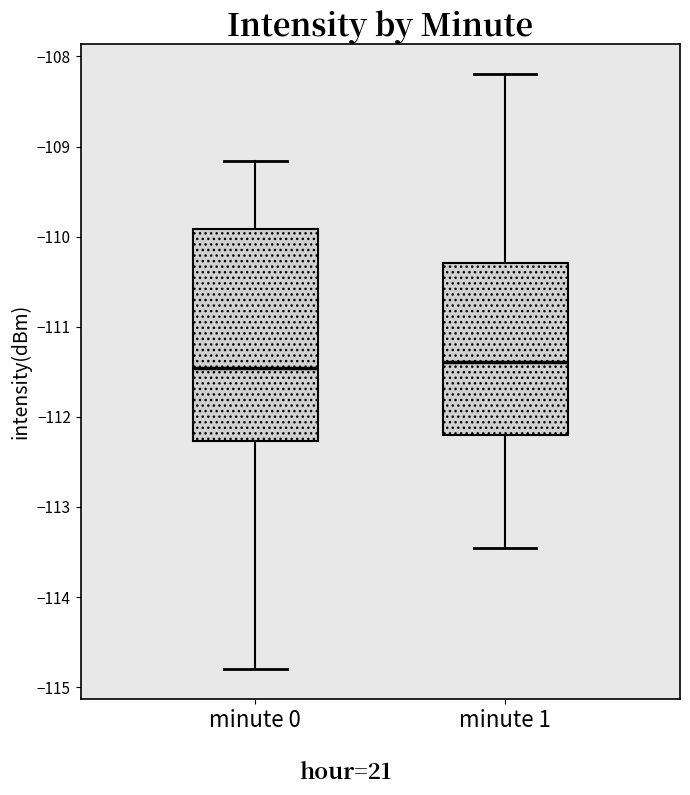

Reading left to right, transcribe this box plot: for each box, give where its median line is, the range the box spans, and where its two whiskers end, as read against the y-axis. The values are not printed on the chart, so give them approximately, as read against the axis.

minute 0: median -111.5, box -112.3 to -109.9, whiskers -114.8 to -109.2
minute 1: median -111.4, box -112.2 to -110.3, whiskers -113.5 to -108.2